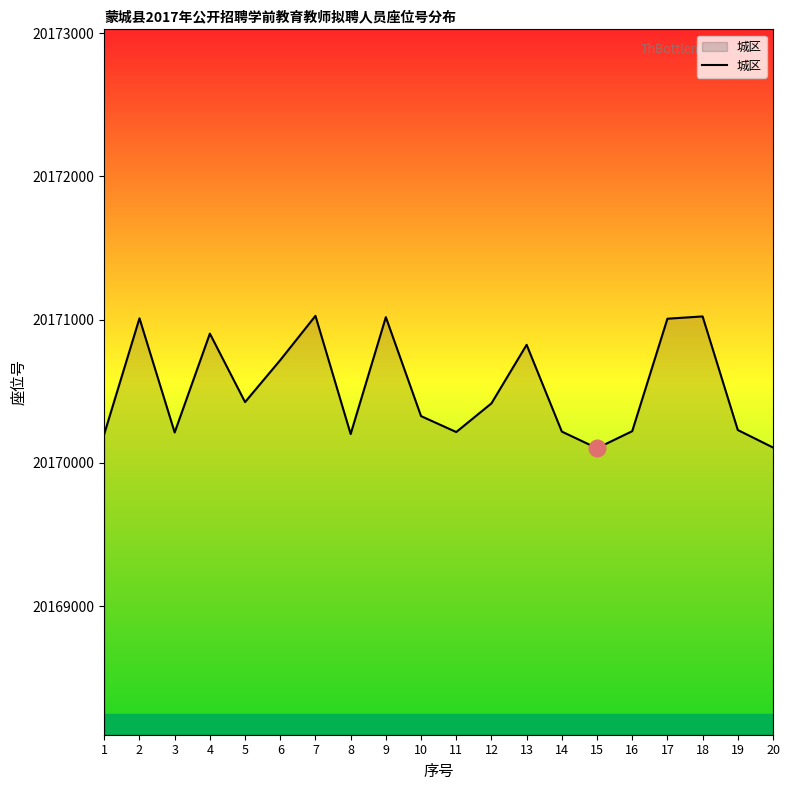

At which label is the value closest to 20170565?

5